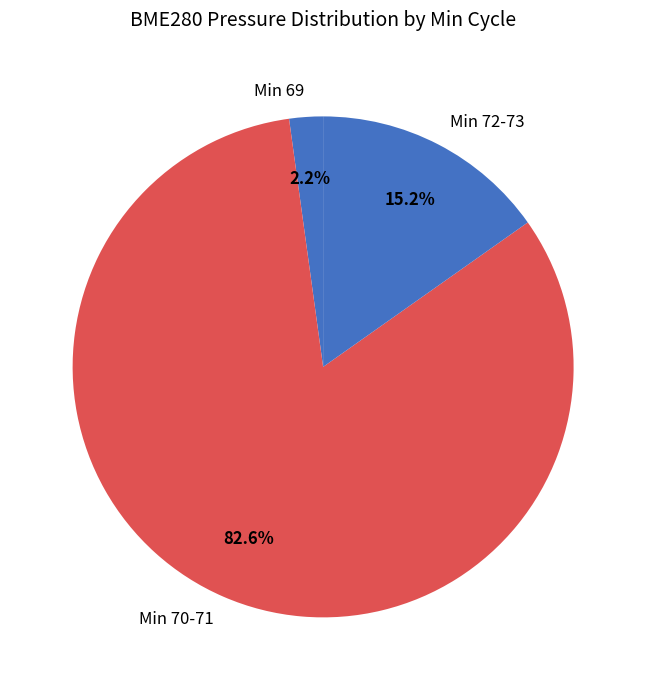

What is the majority slice?

Min 70-71